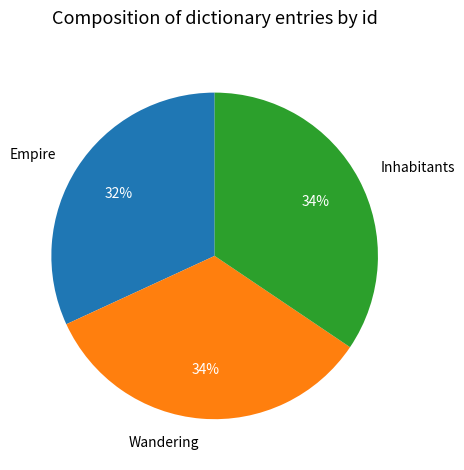

Between Inhabitants and Empire, which is larger?

Inhabitants